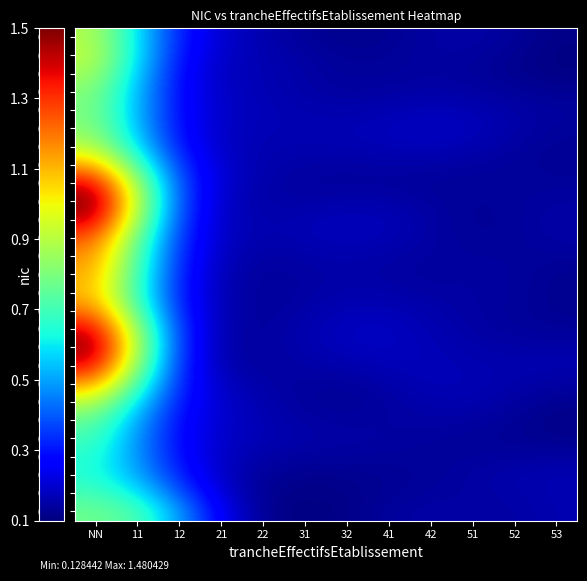

At which category does the chart reach its minimum across all series?

31